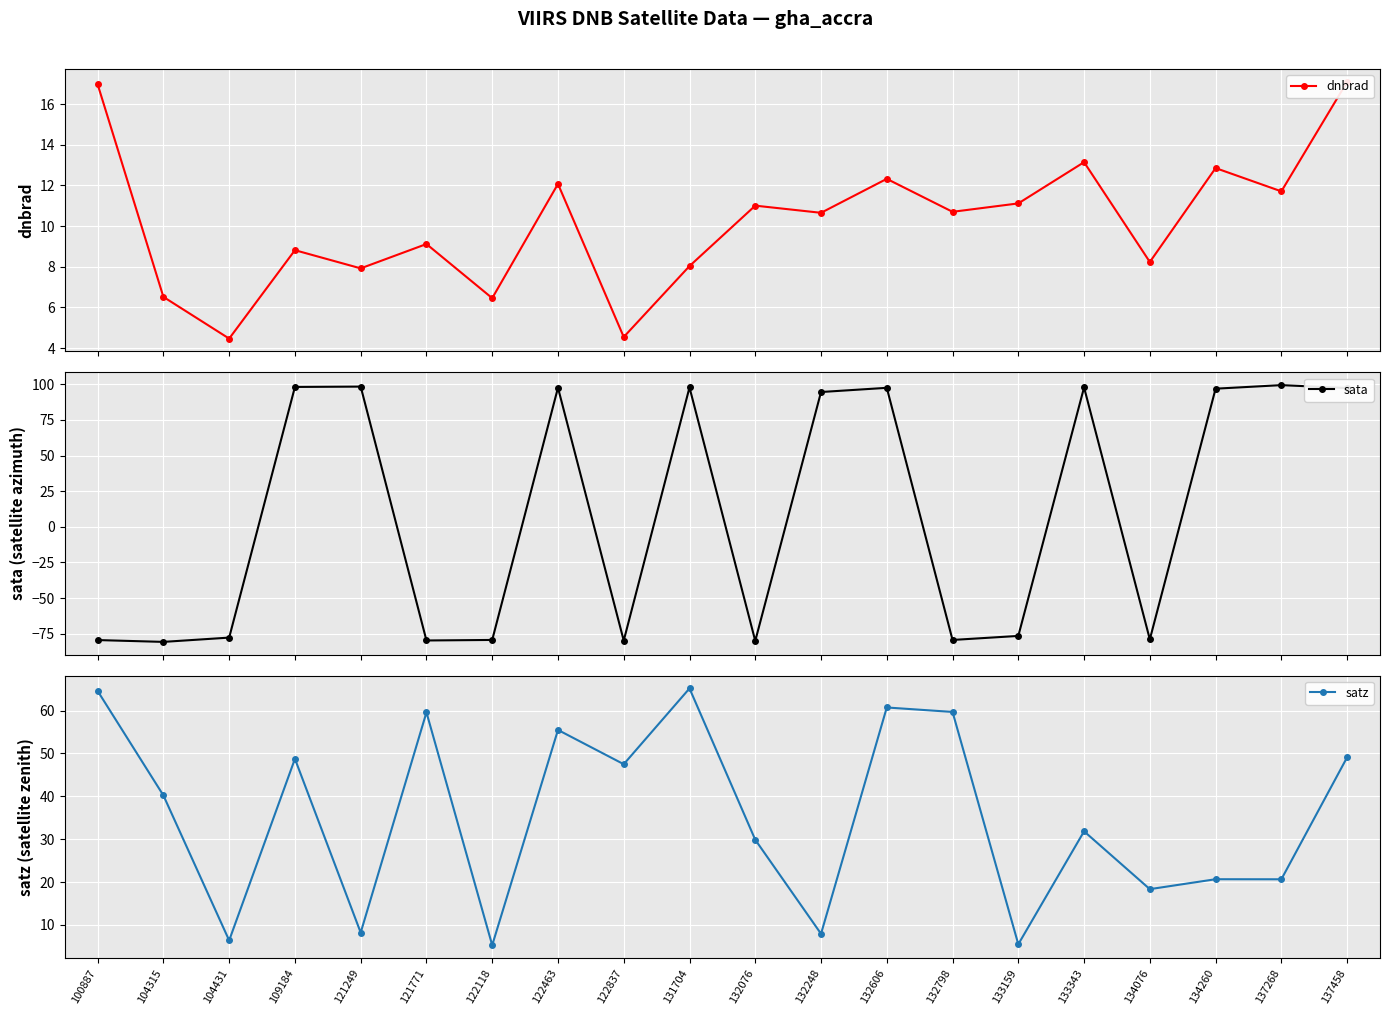

How many data points in satz are less than 40?

10